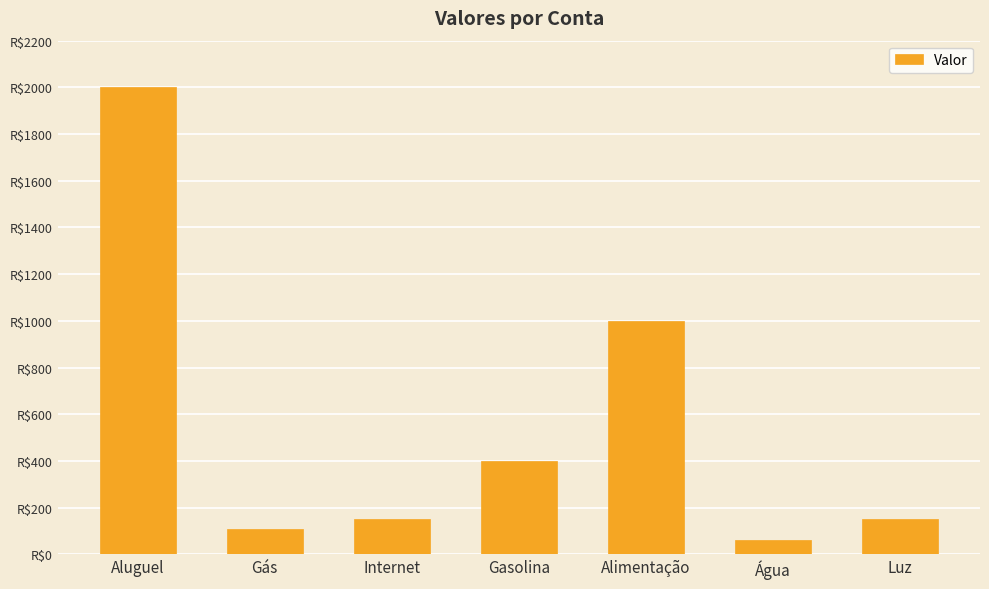

Does the chart contain any negative values?

No